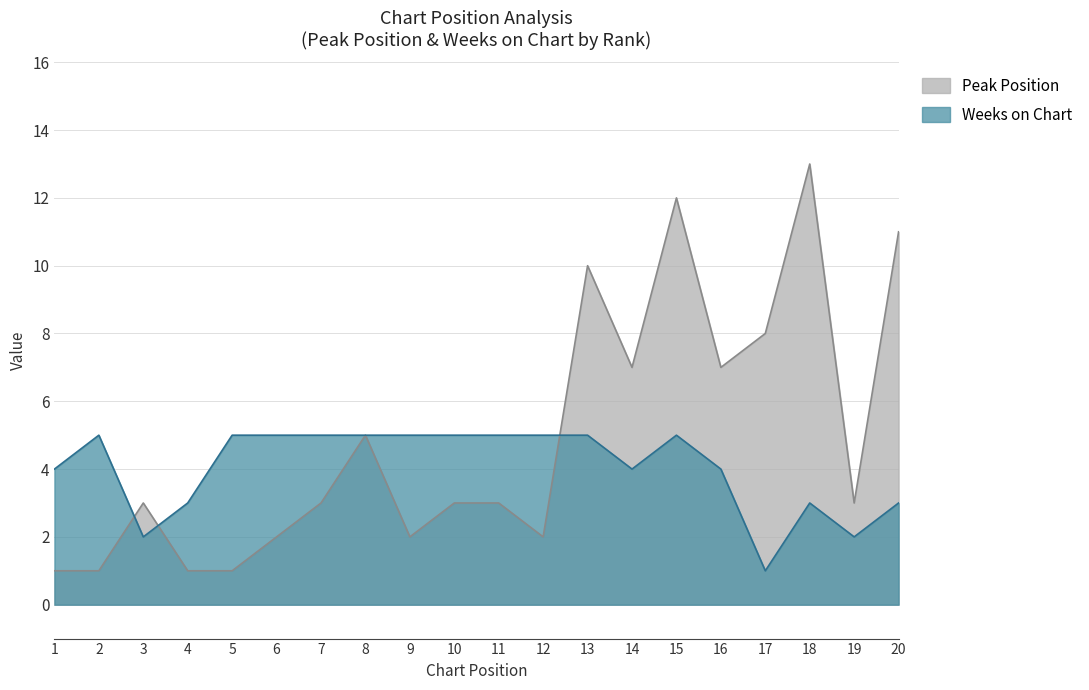

Reading right to left, what are all the values shown in this chart?

Peak Position: 20=11	19=3	18=13	17=8	16=7	15=12	14=7	13=10	12=2	11=3	10=3	9=2	8=5	7=3	6=2	5=1	4=1	3=3	2=1	1=1
Weeks on Chart: 20=3	19=2	18=3	17=1	16=4	15=5	14=4	13=5	12=5	11=5	10=5	9=5	8=5	7=5	6=5	5=5	4=3	3=2	2=5	1=4